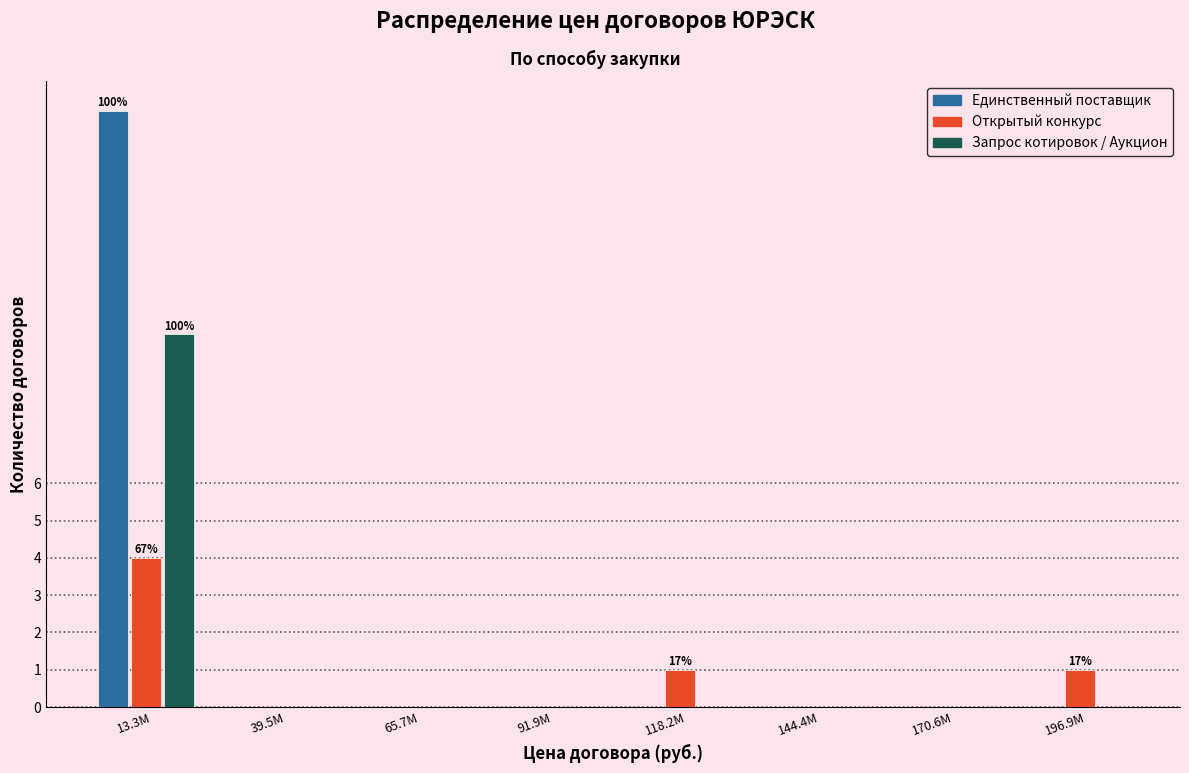

The Открытый конкурс series shows -2 at 91.9M. True or false?

False